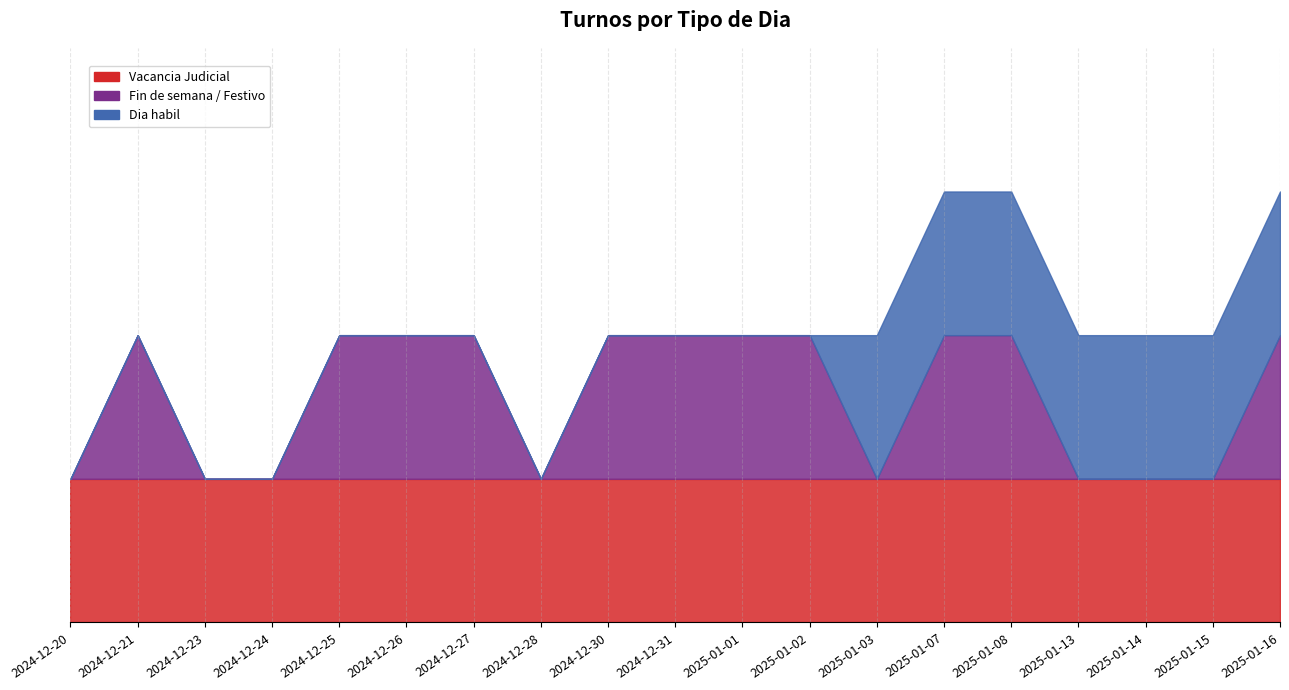

Which has a higher value, 2025-01-02 or 2024-12-31?

2025-01-02